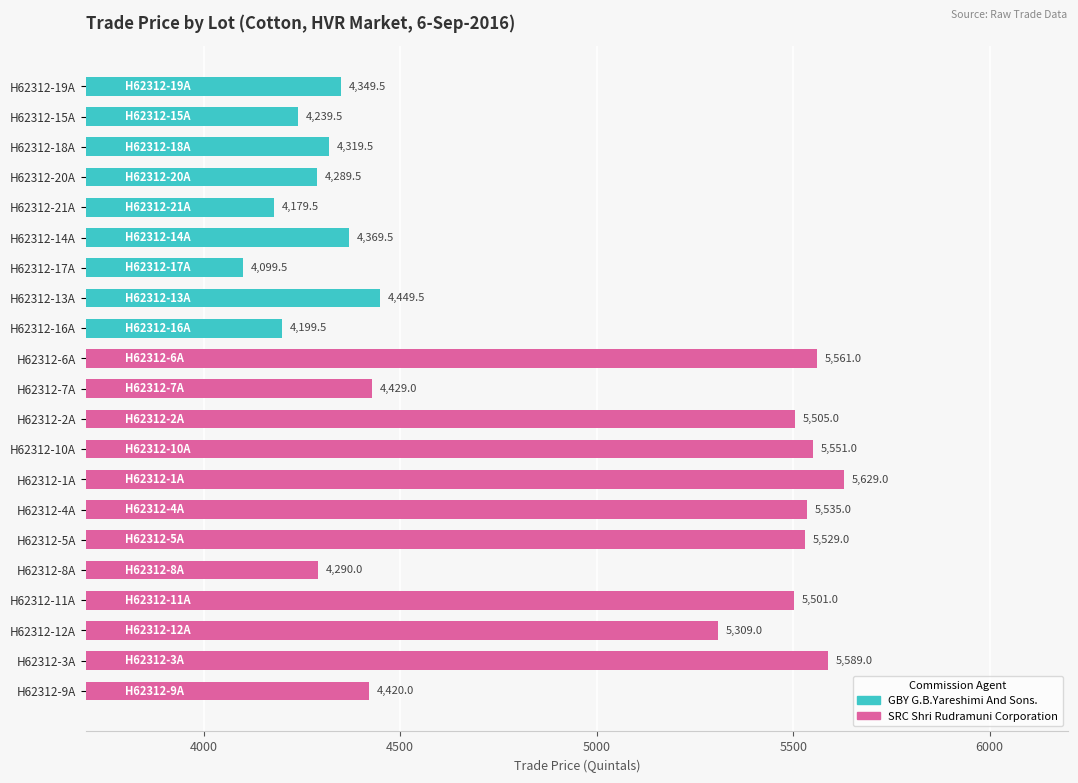

What is the label of the 5th bar from the top?

H62312-21A